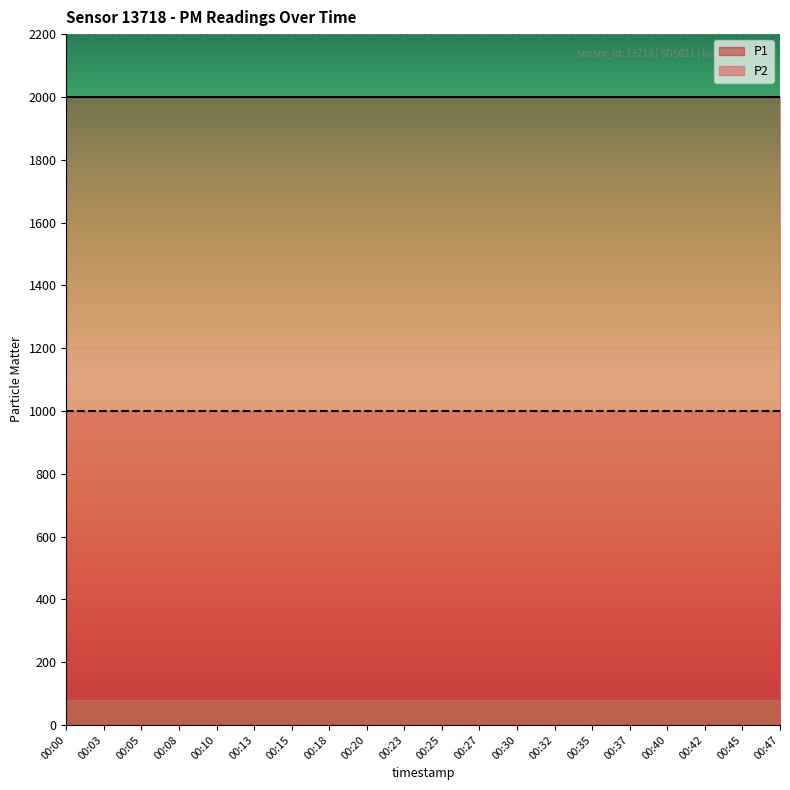

Reading right to left, transcribe all the data shown in this chart.

P1: 1999.9	1999.9	1999.9	1999.9	1999.9	1999.9	1999.9	1999.9	1999.9	1999.9	1999.9	1999.9	1999.9	1999.9	1999.9	1999.9	1999.9	1999.9	1999.9	1999.9
P2: 999.9	999.9	999.9	999.9	999.9	999.9	999.9	999.9	999.9	999.9	999.9	999.9	999.9	999.9	999.9	999.9	999.9	999.9	999.9	999.9